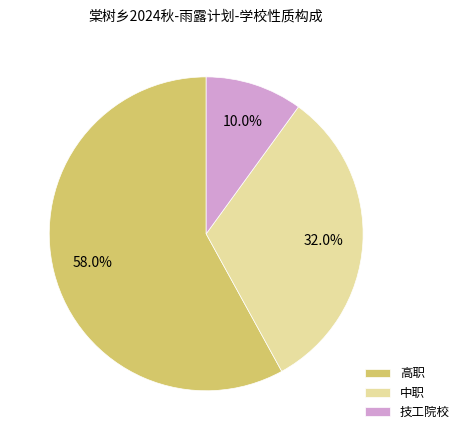

The 技工院校 slice represents 16% of the pie. True or false?

False